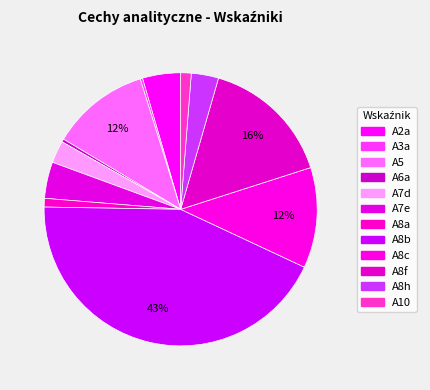

Does any single category account for the majority?

No